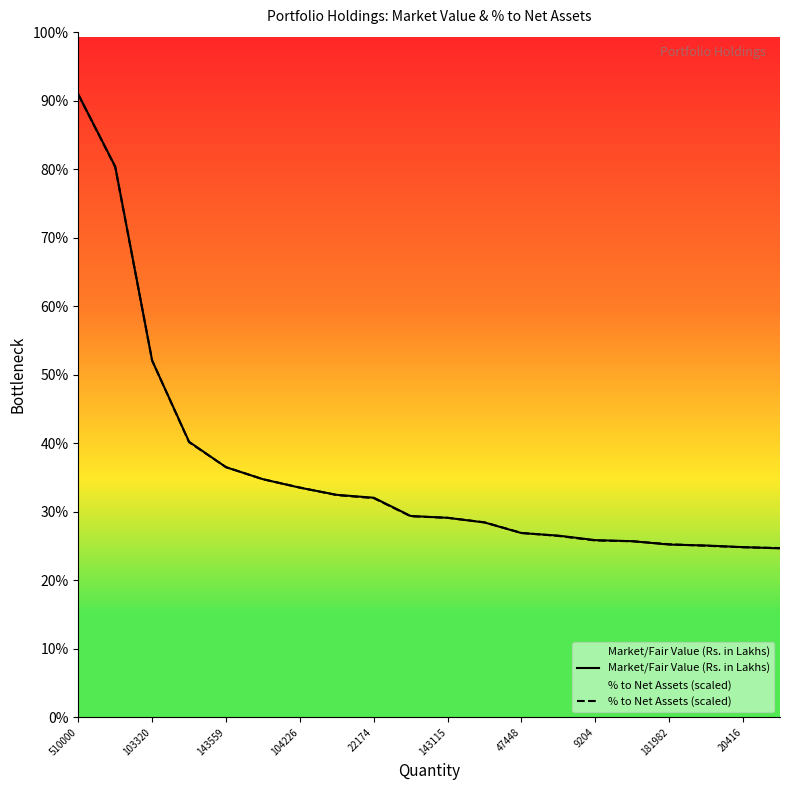

Reading left to right, what are all the values shown in this chart?

Market/Fair Value (Rs. in Lakhs): 1375.0	1216.0	787.5	608.3	552.2	525.7	507.0	491.2	484.8	444.6	440.5	430.2	406.8	401.2	391.2	388.9	381.5	379.4	375.8	373.1
% to Net Assets (scaled): 1375.0	1214.8	787.6	607.4	552.3	525.6	507.3	490.6	483.9	443.9	440.5	430.5	407.2	400.5	390.5	388.8	382.1	378.8	375.5	373.8